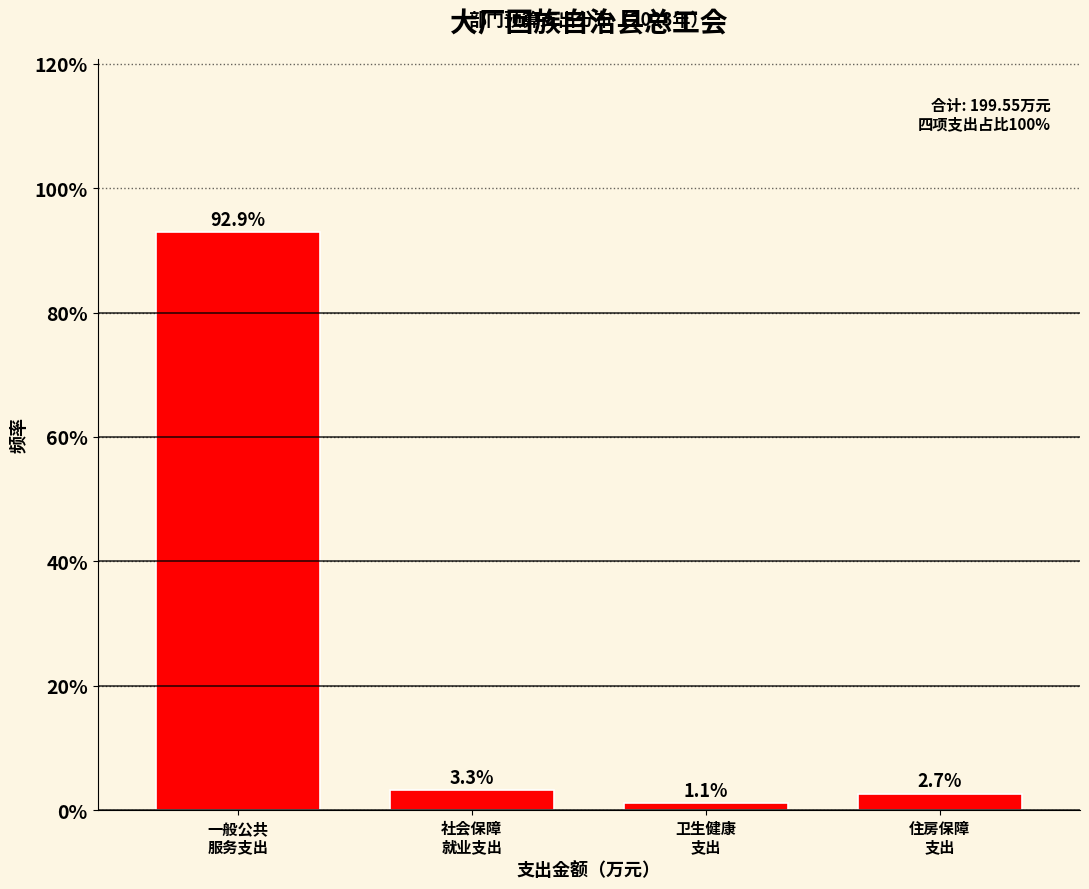

Reading right to left, list all the values displayed in this chart.

2.7	1.1	3.3	92.9